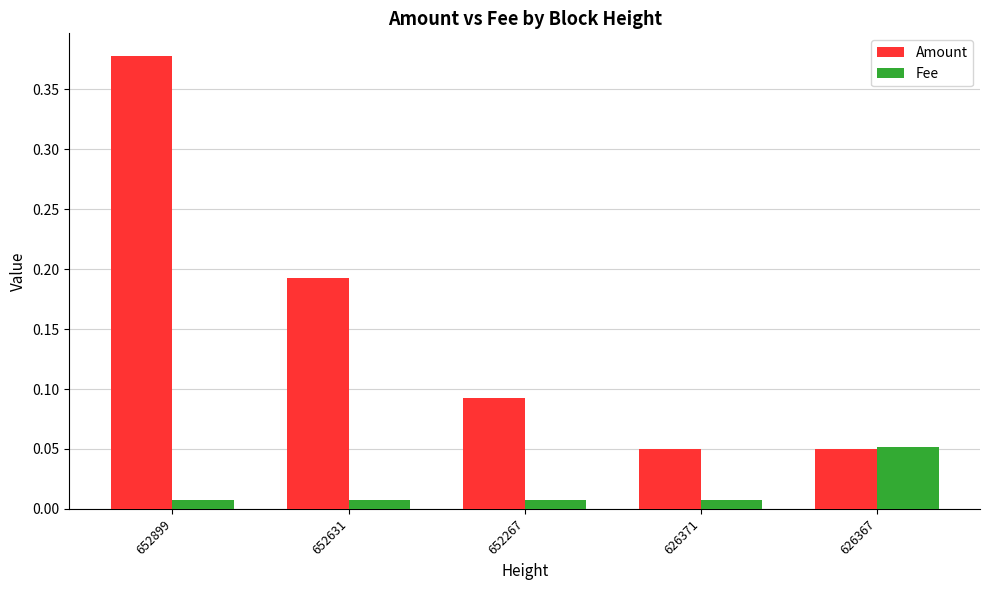

What are all the series names shown in the legend?

Amount, Fee